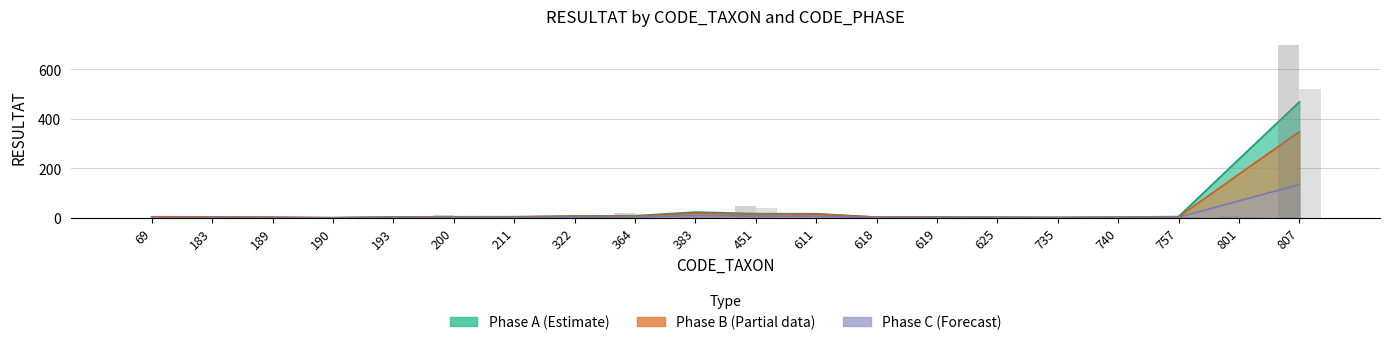

At which label does Phase B (RESULTAT) first exceed 3?

183